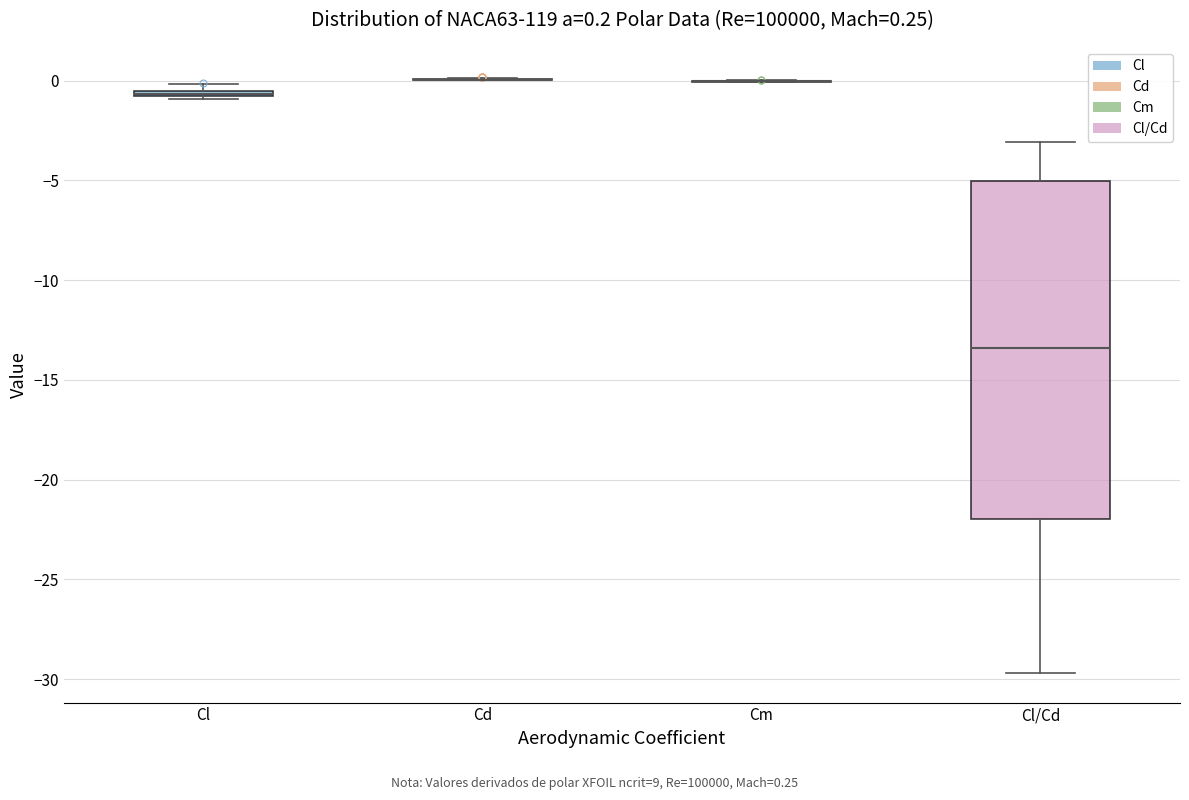

Comparing the boxes themselves (not the whiskers), which one is the tallest?

Cl/Cd